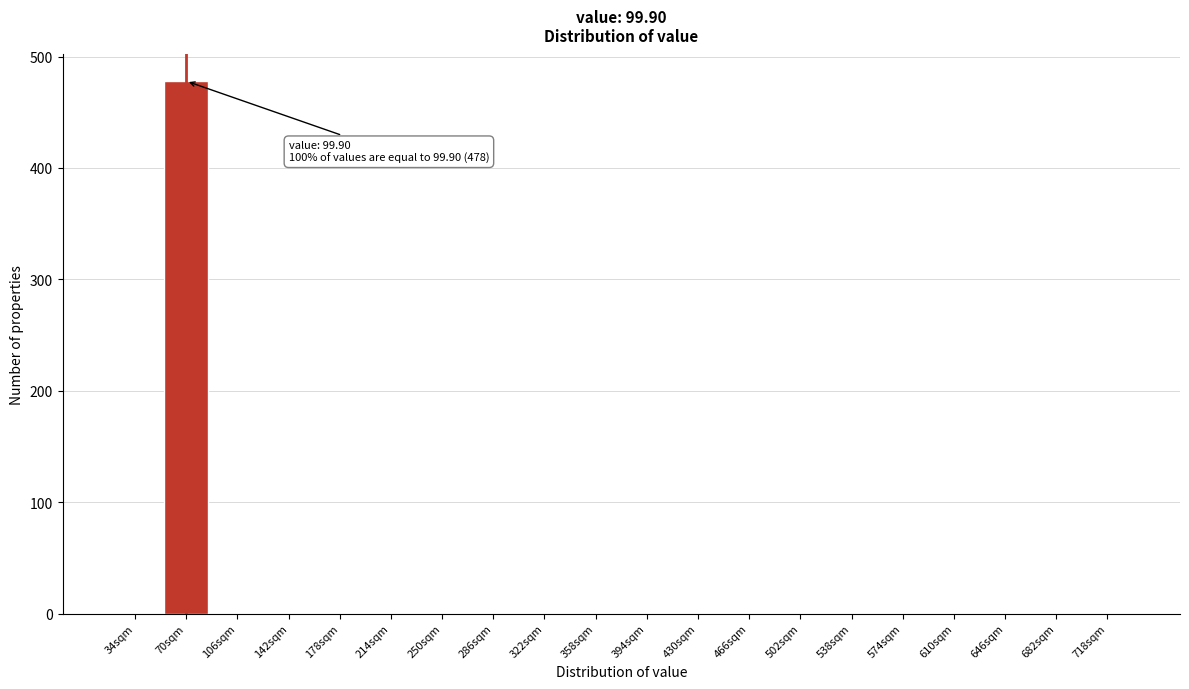

Reading left to right, what are all the values shown in this chart?

34sqm=0	70sqm=478	106sqm=0	142sqm=0	178sqm=0	214sqm=0	250sqm=0	286sqm=0	322sqm=0	358sqm=0	394sqm=0	430sqm=0	466sqm=0	502sqm=0	538sqm=0	574sqm=0	610sqm=0	646sqm=0	682sqm=0	718sqm=0